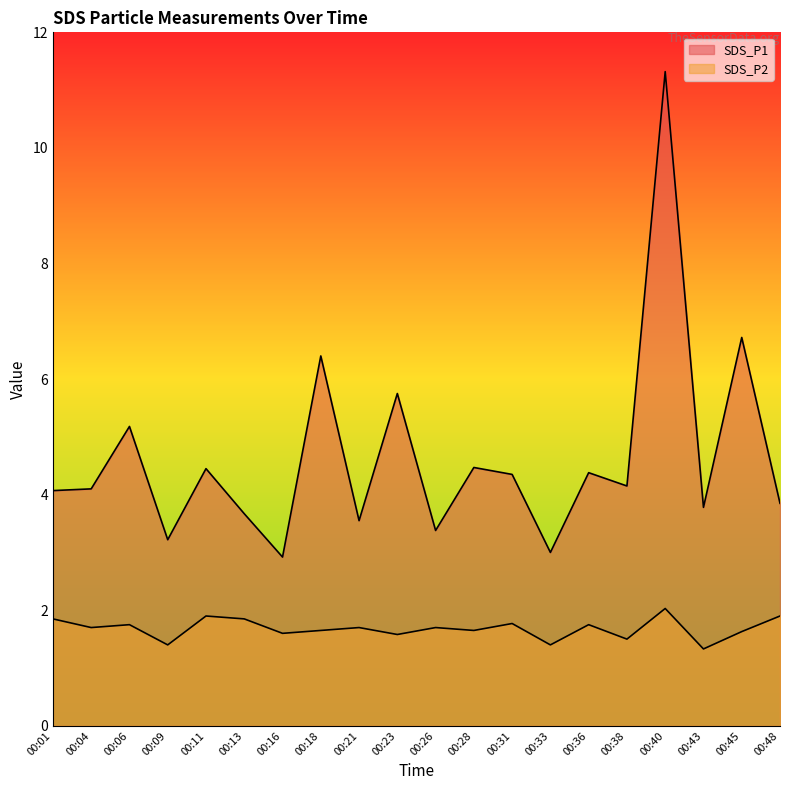

At which category is the sum across all series the highest?

00:40